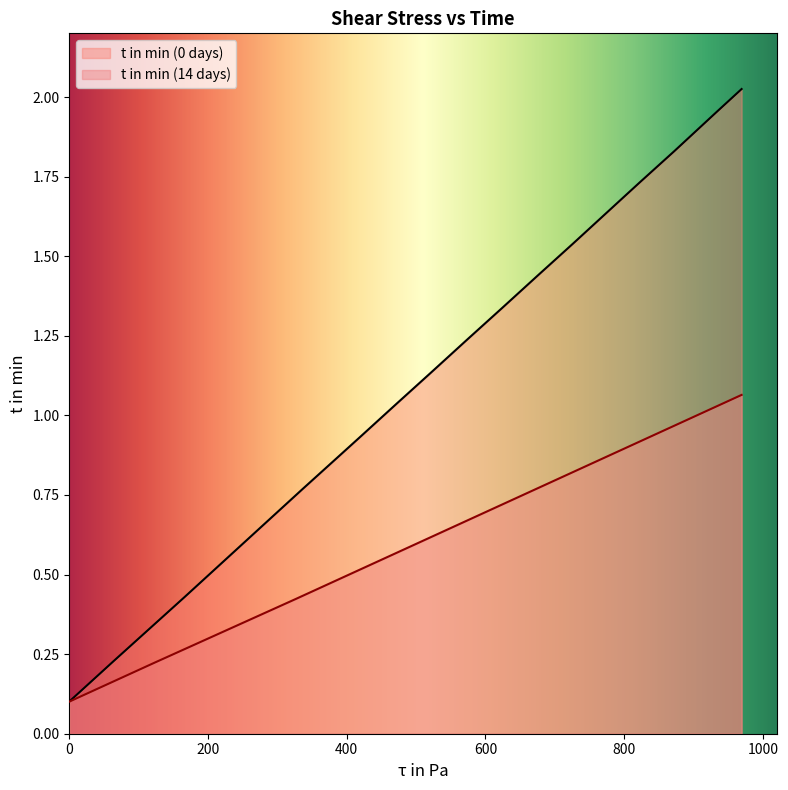

Rank the series by their maximum value, from lowest to highest.

t in min (14 days), t in min (0 days)